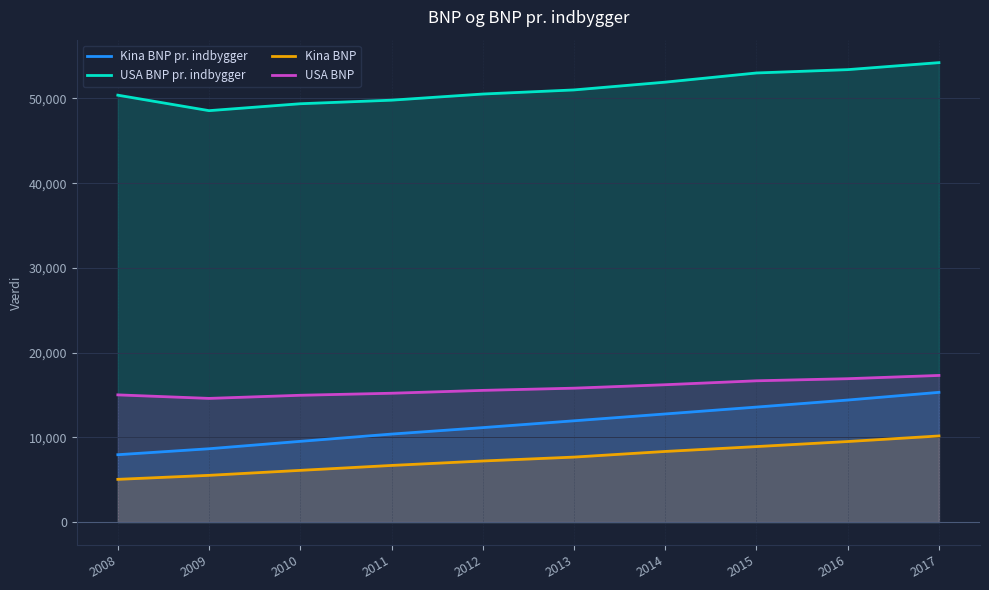

True or false: Kina BNP pr. indbygger and USA BNP intersect in this chart.

False